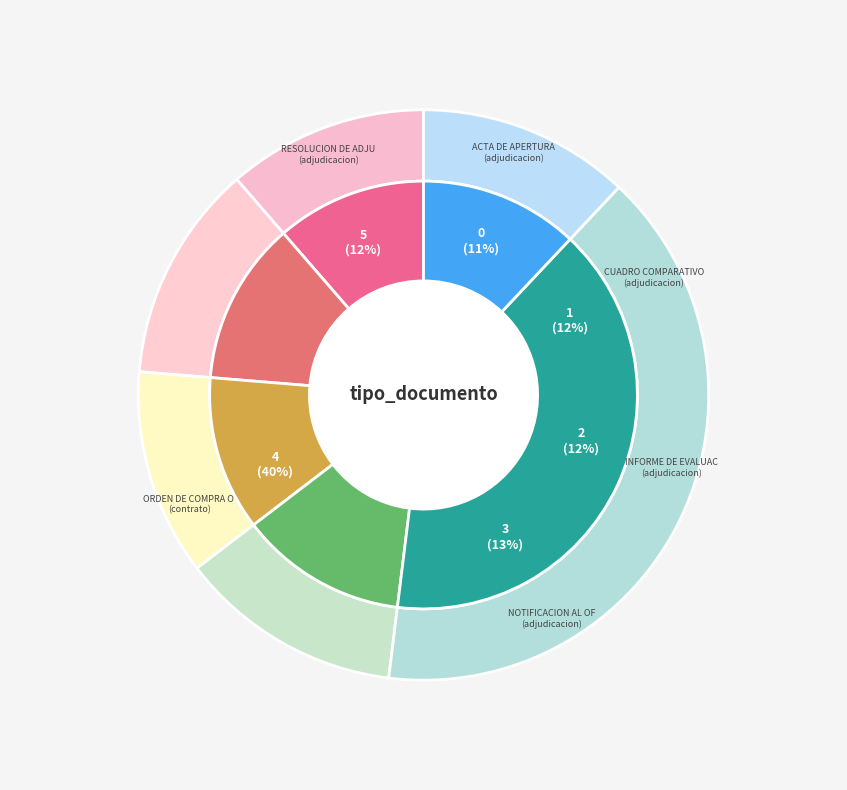

To the nearest percent, what portion does Acta de Apertura represent?

11%